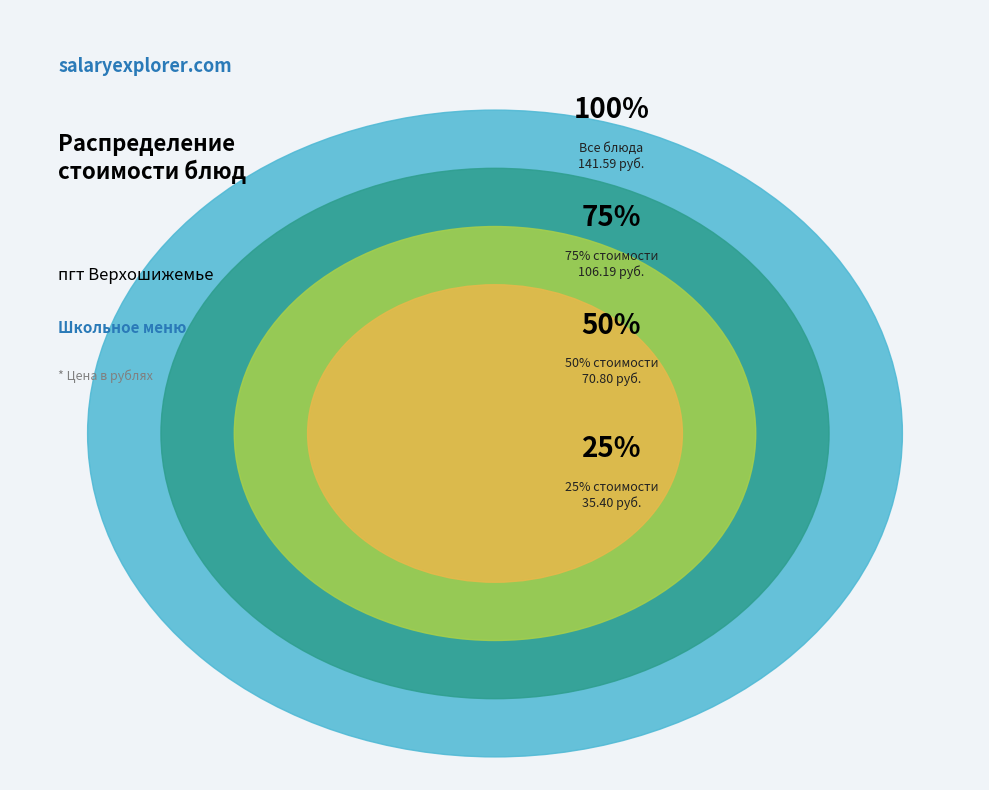

Is it true that Компот из яблок и изюма is 1% of the pie?

False